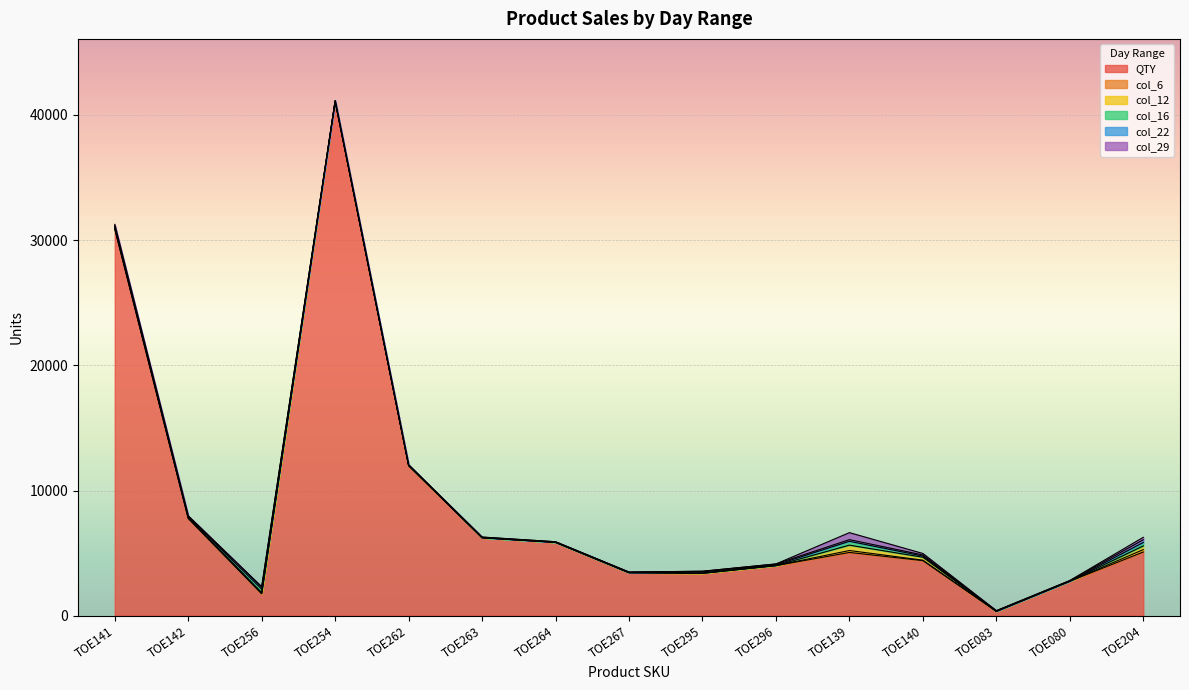

What is the difference between the col_16 values at TOE140 and TOE141?

22